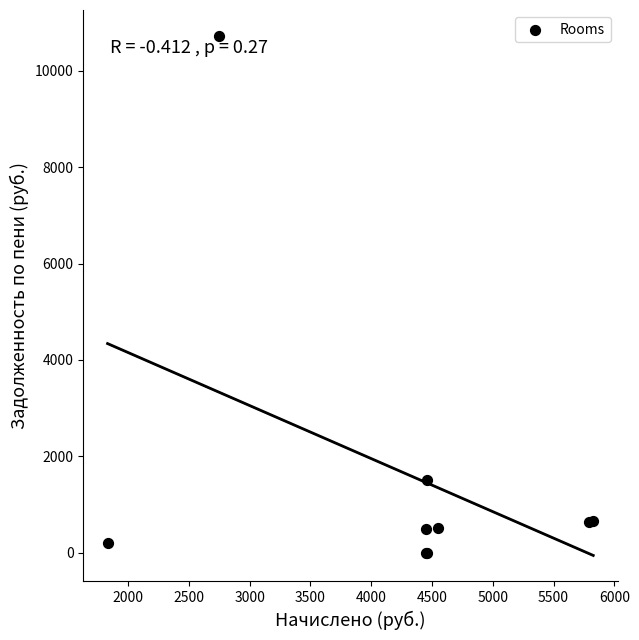

What Y value in the scatter plot is closest to 5363?

1514.9